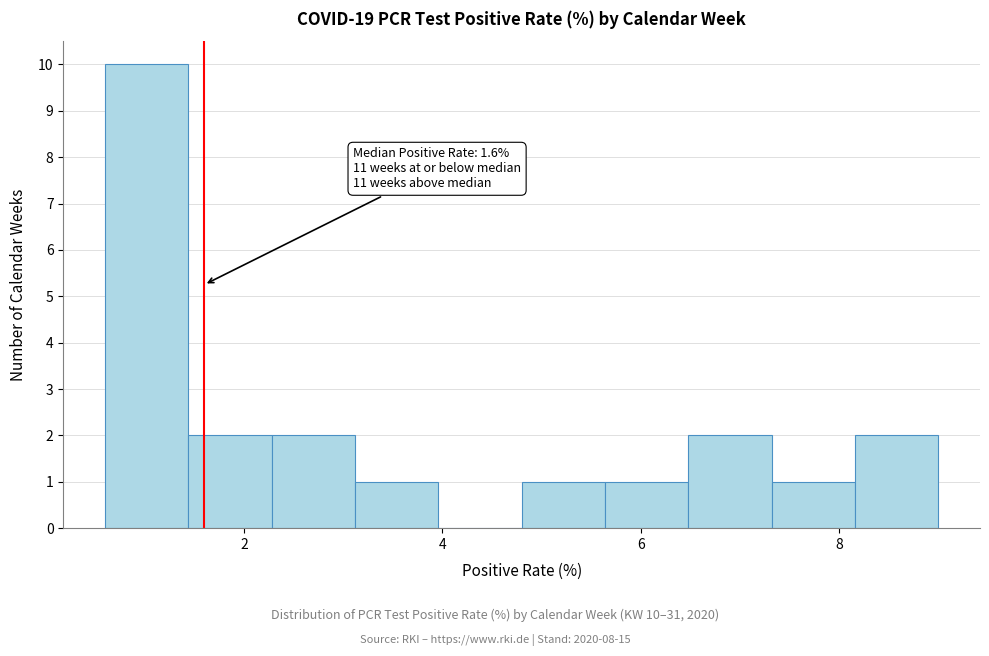

Which range on the x-axis has the tallest bar?

0.60 to 1.44